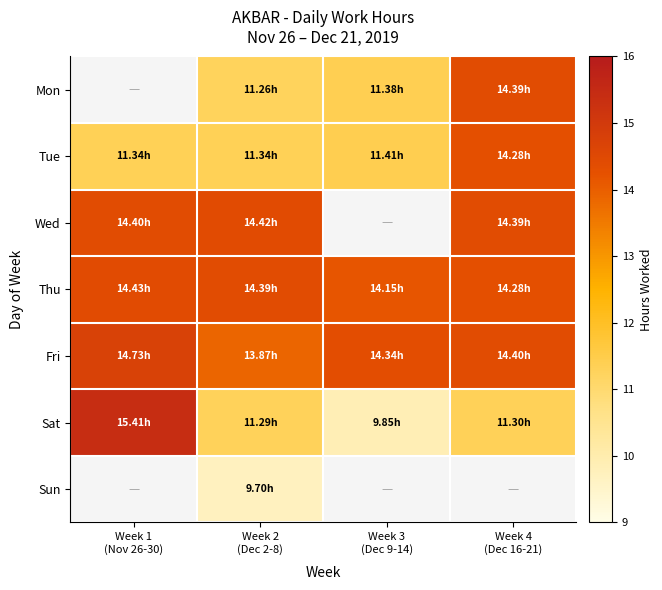

At which category is the sum across all series the highest?

Week 2
(Dec 2-8)